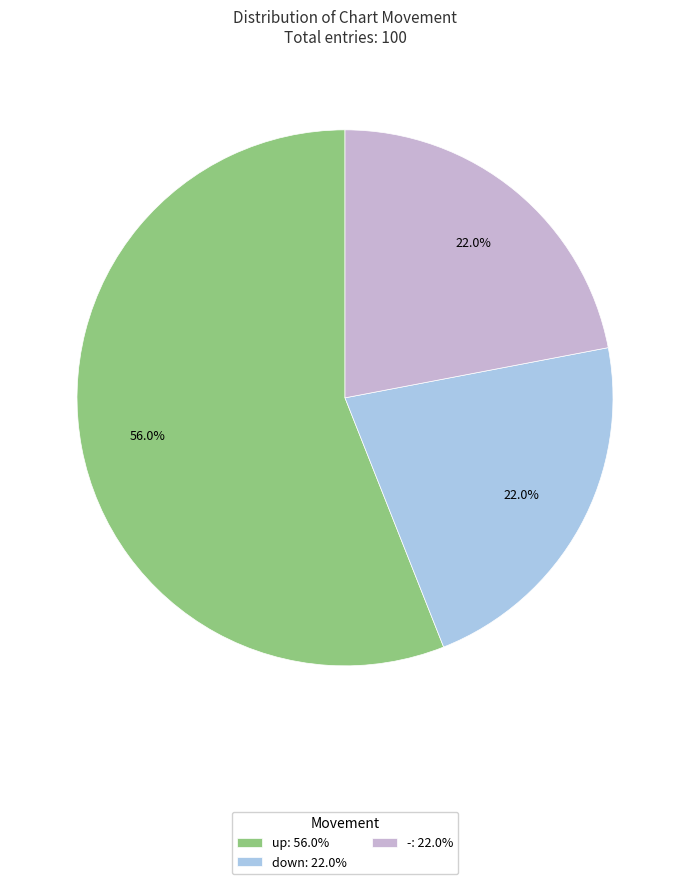

What is the largest slice in the pie chart?

up